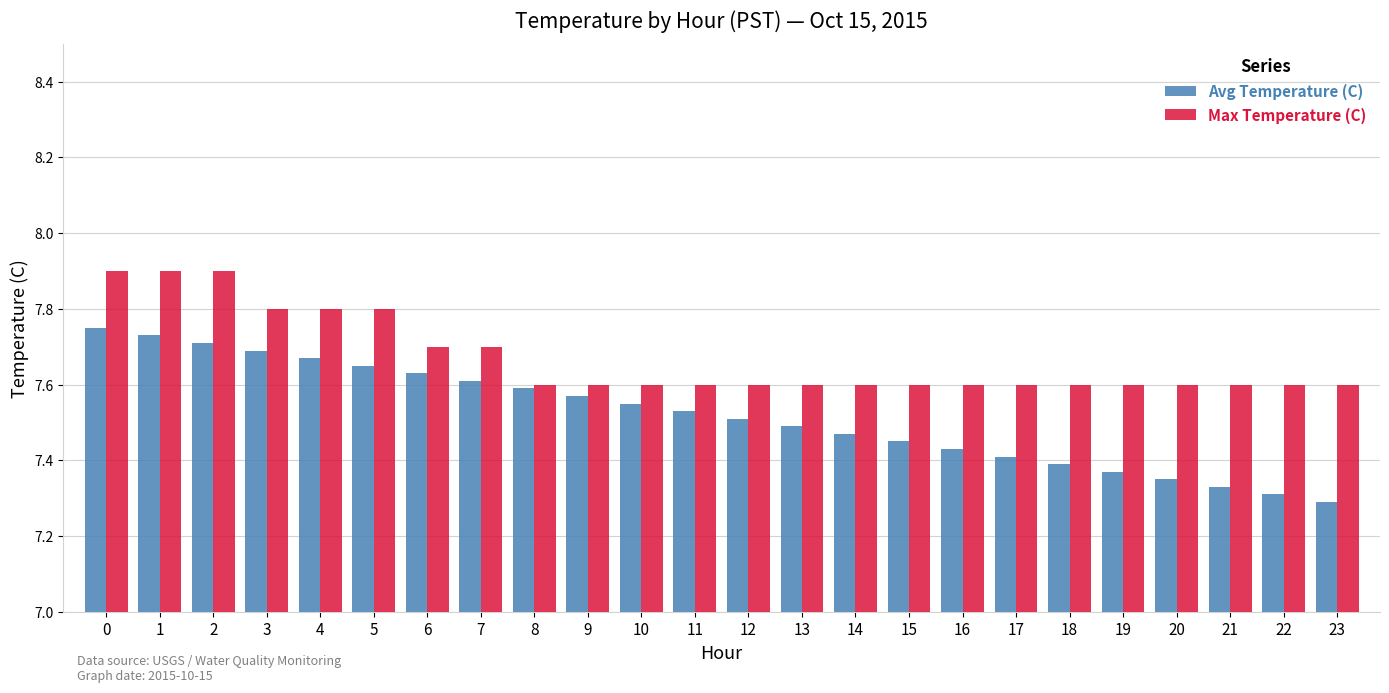

List the series in order of their overall mean, highest first.

Max Temperature (C), Avg Temperature (C)